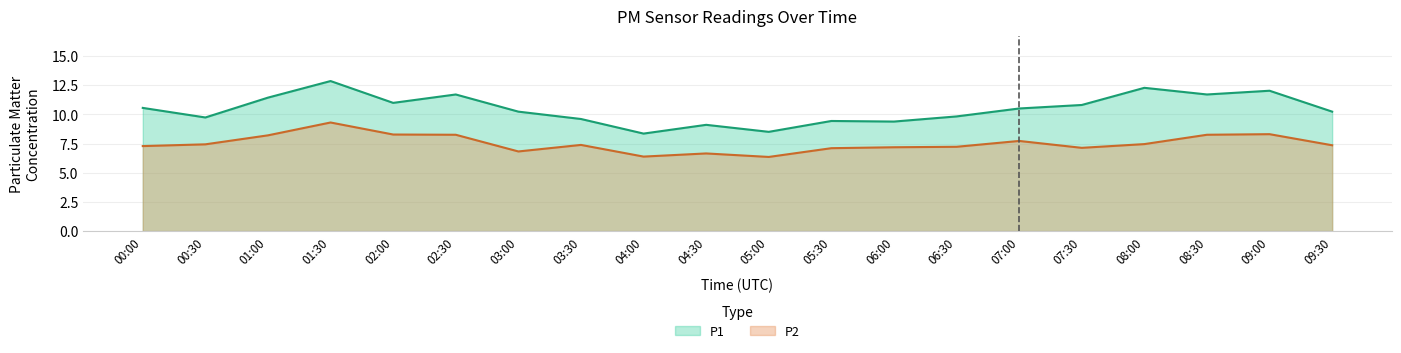

Where is P1 nearest to the value 10?

06:30